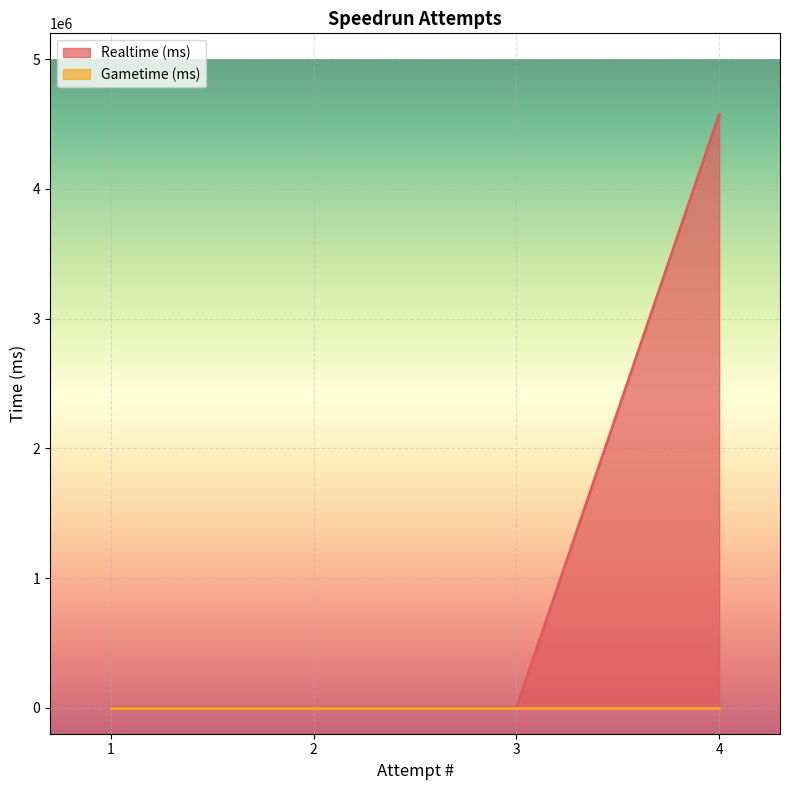

Where is the data nearest to the value 2287682?

1